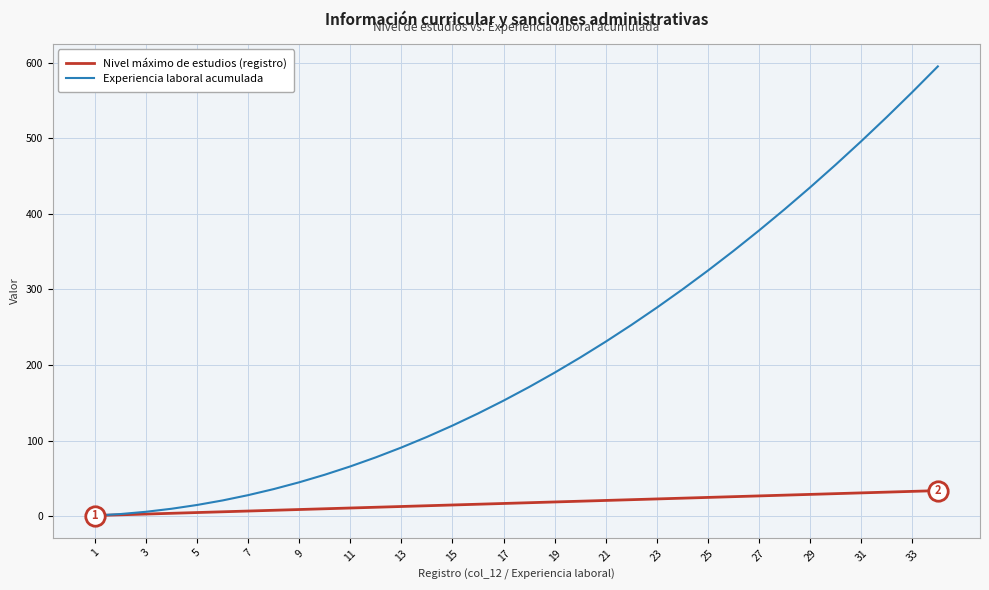

What is the greatest value displayed?

595